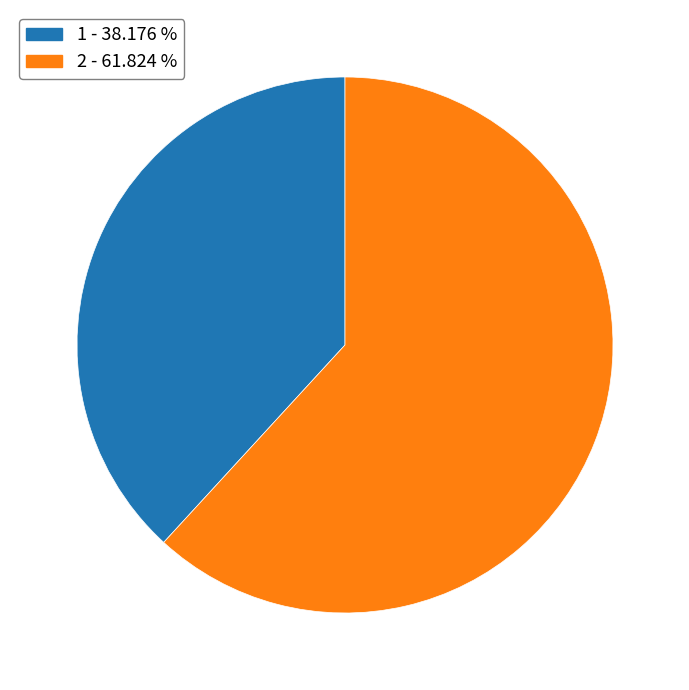

Do 2 and 1 together represent more than half of the pie?

Yes